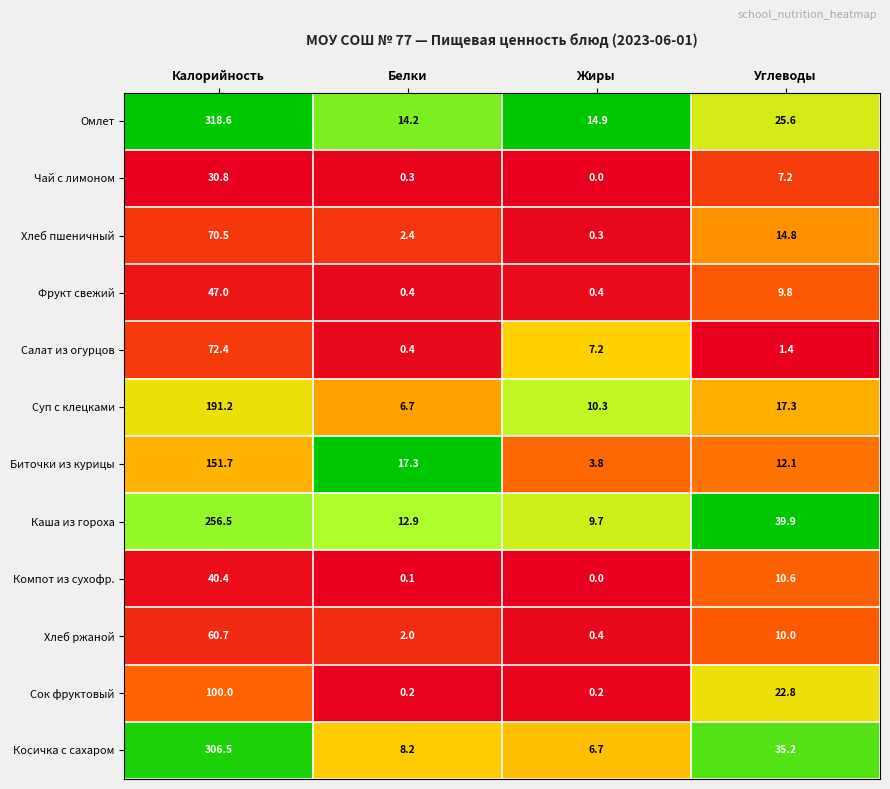

Is it true that Хлеб пшеничный equals 0.3 at Жиры?

True